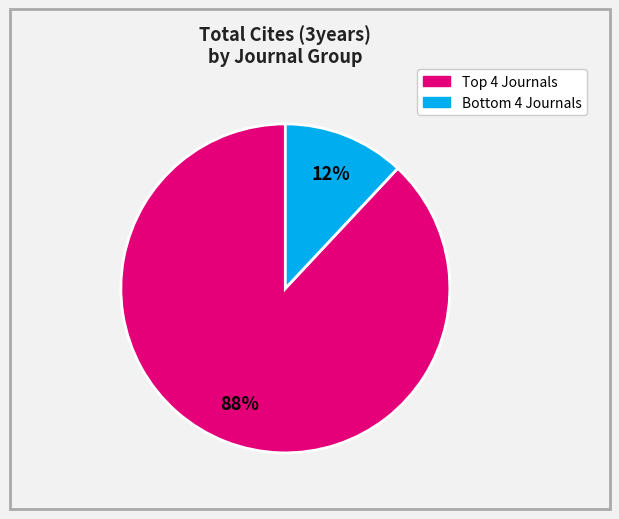

Does any single category account for the majority?

Yes